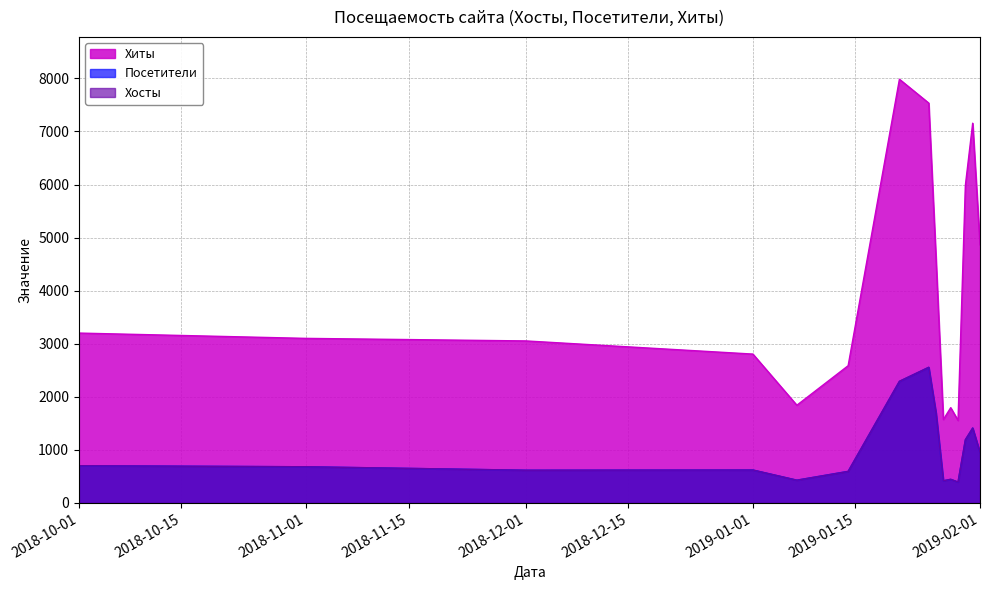

True or false: Хиты and Хосты cross at least once.

False